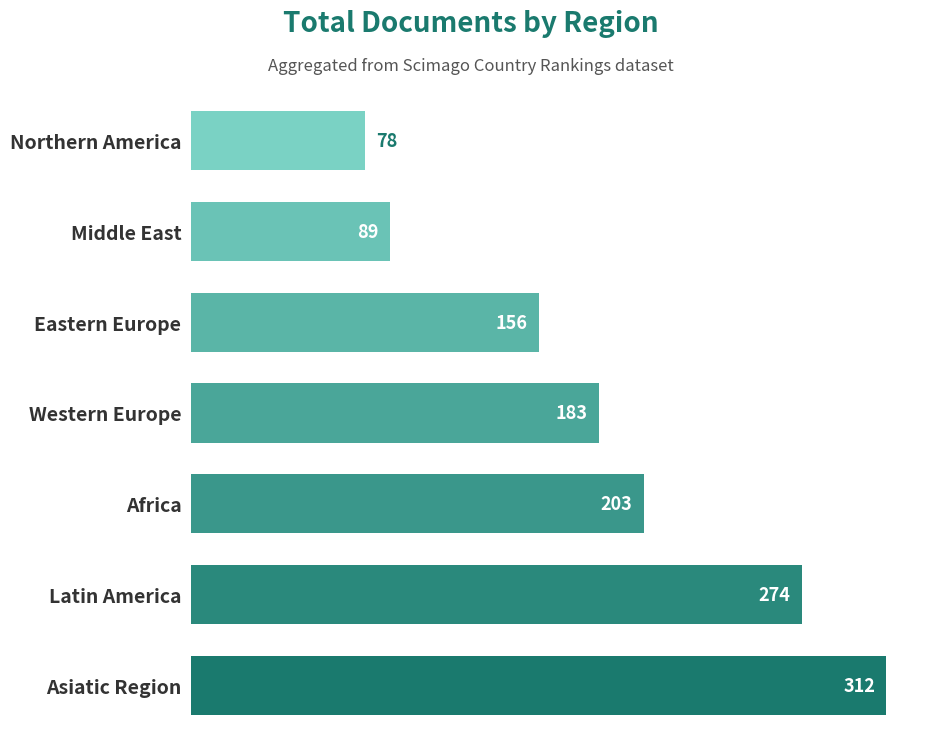

What is the maximum value shown in the chart?

312